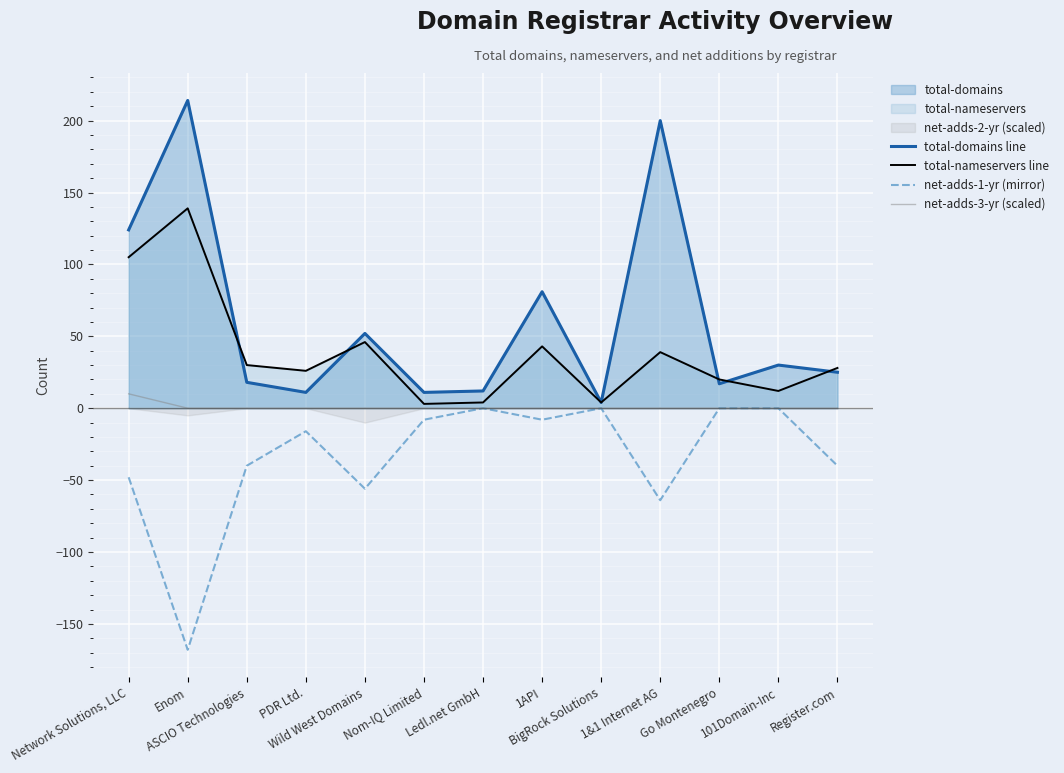

How many data points does each series have?

13